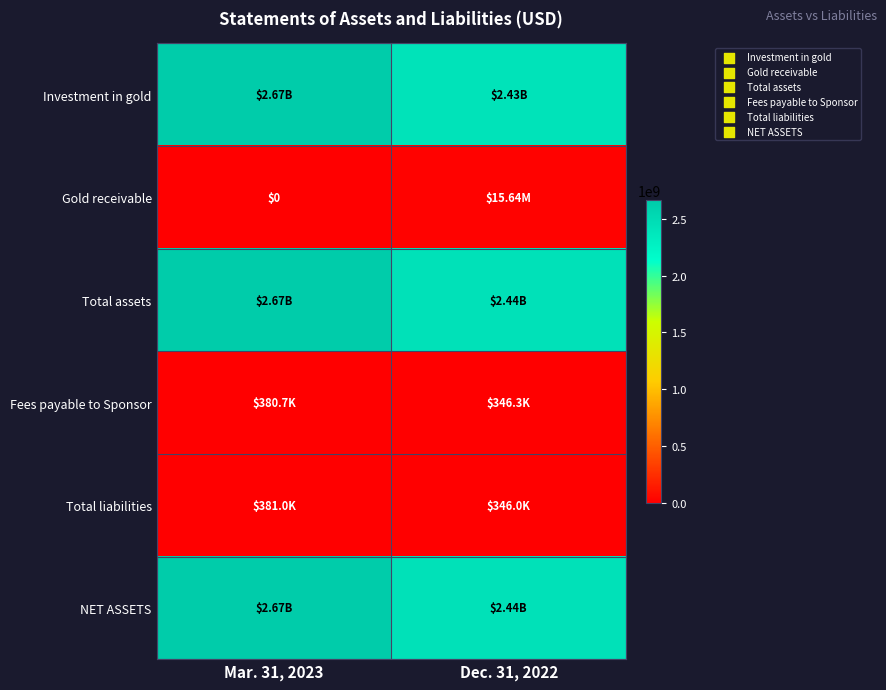

How many Total liabilities values are between 346000 and 381000?

2